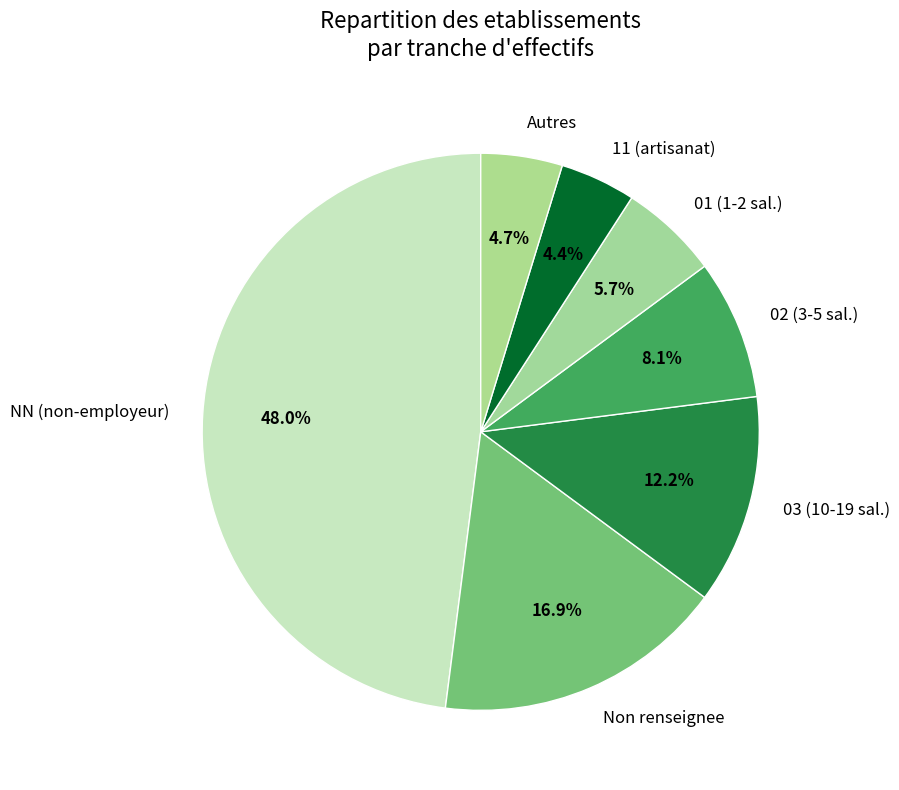

Which slice is the largest?

NN (non-employeur)